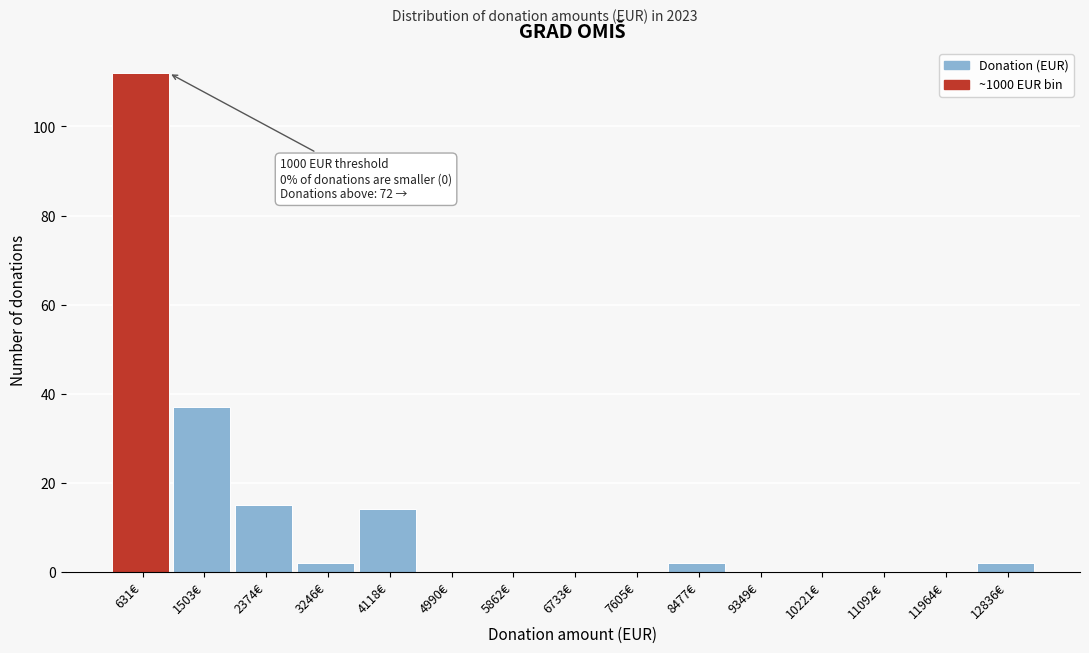

Over which range of the x-axis is the bar tallest?

200 to 1100